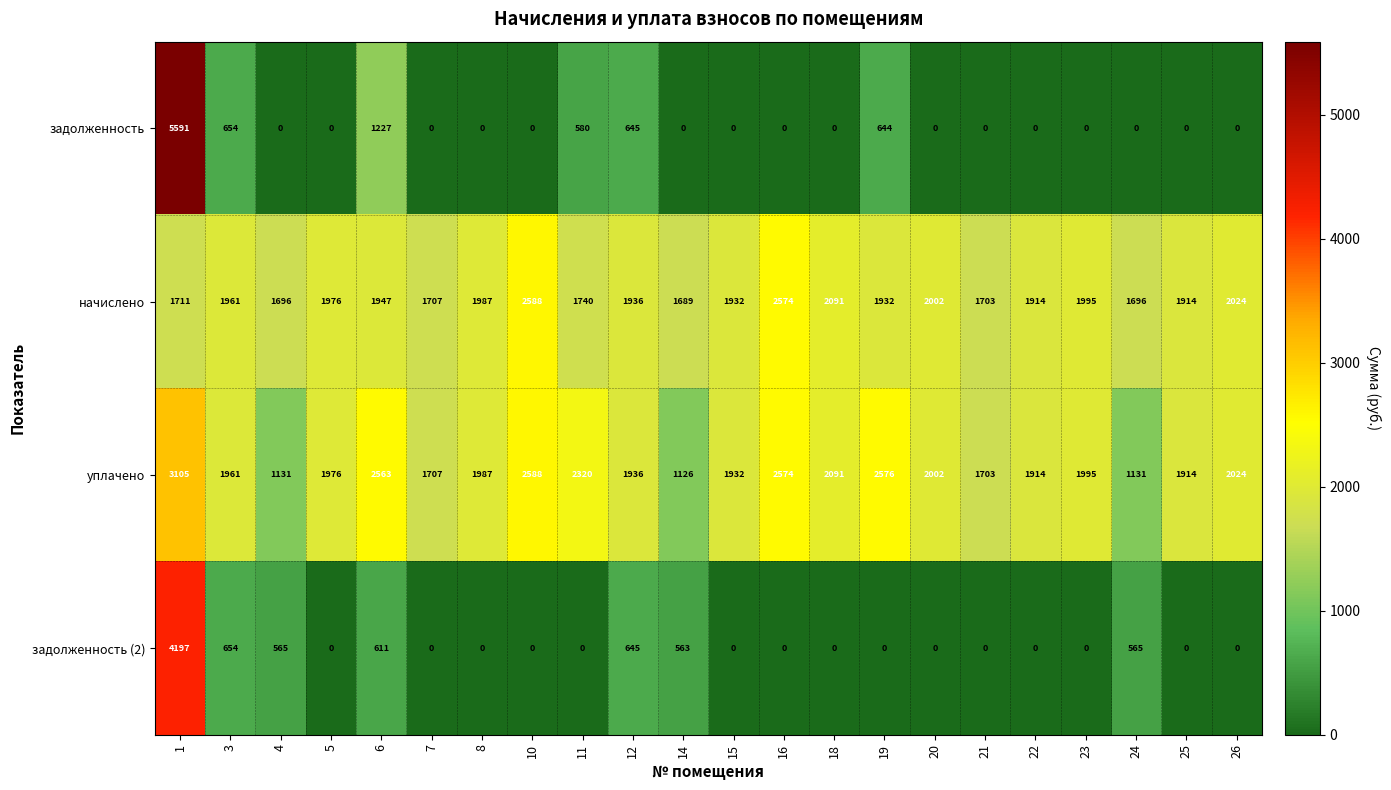

What is the maximum value for начислено?

2588